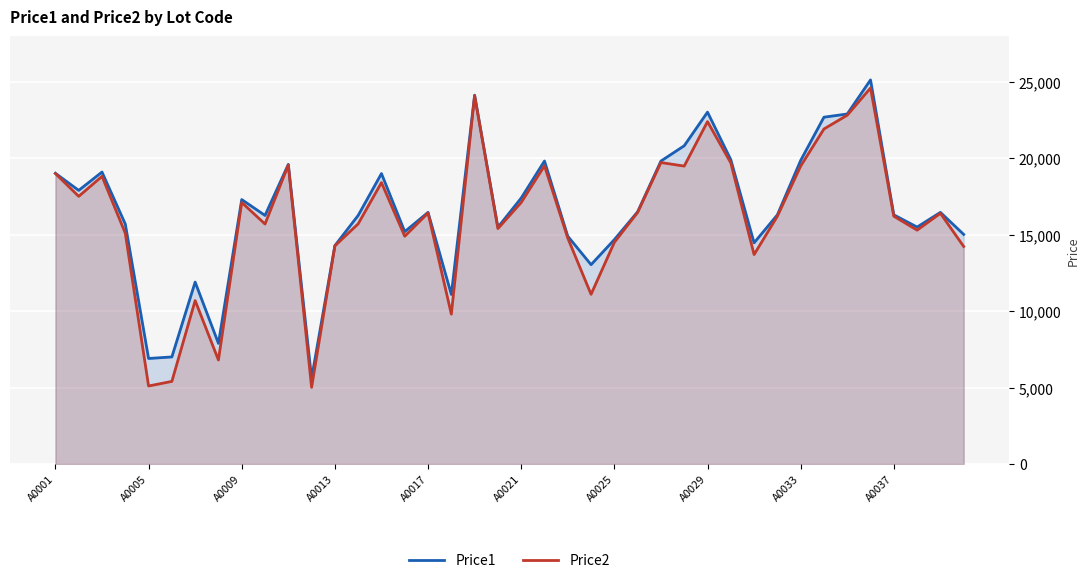

What is the spread (max minus min) of values at A0029?

620